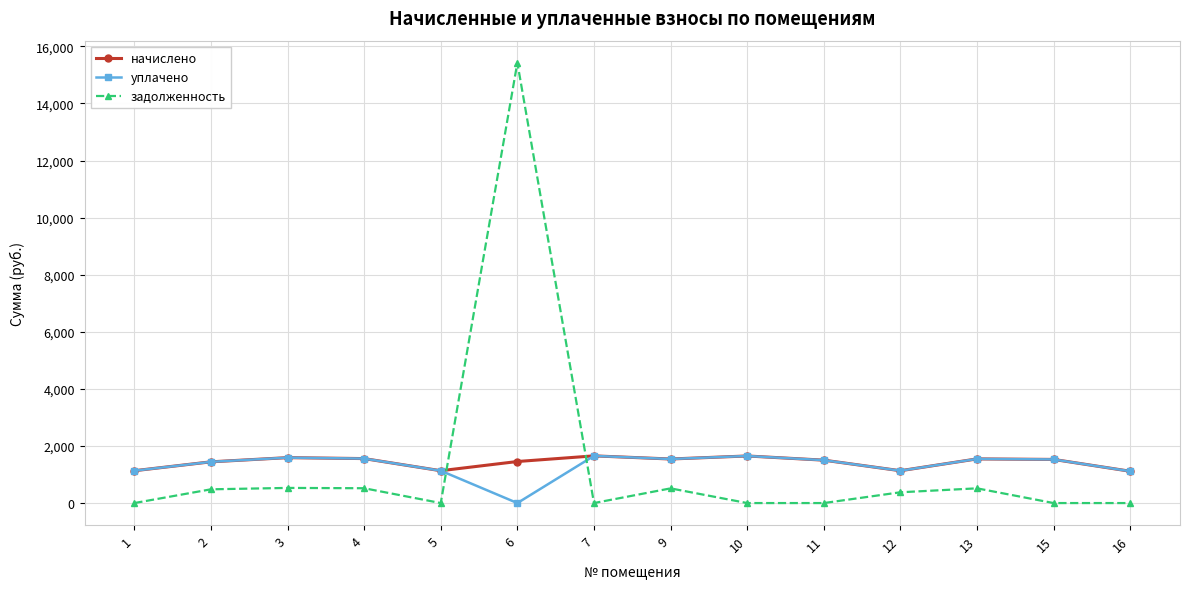

Which label corresponds to the largest value in the chart?

6